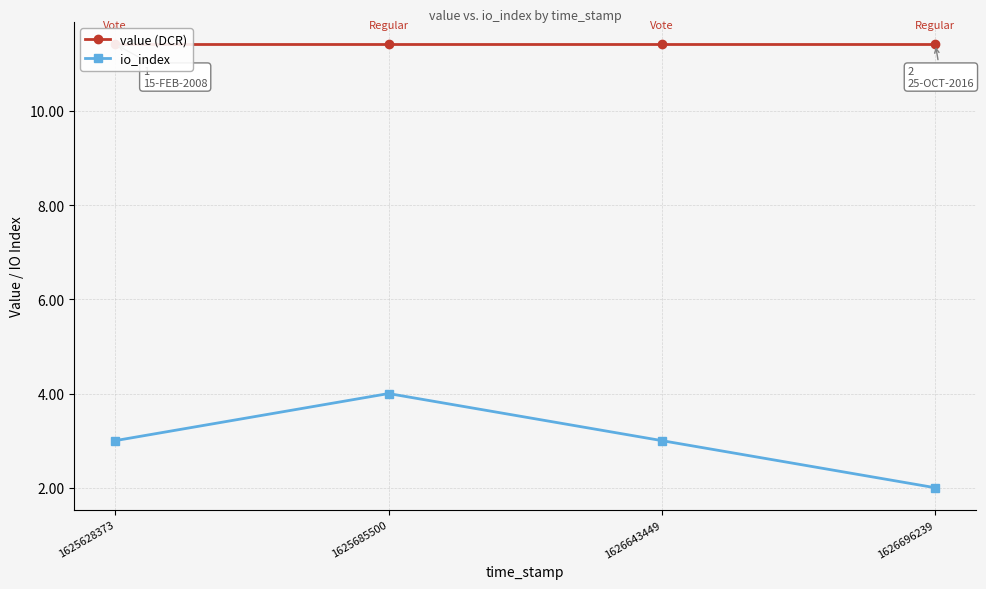

What are all the series names shown in the legend?

value (DCR), io_index